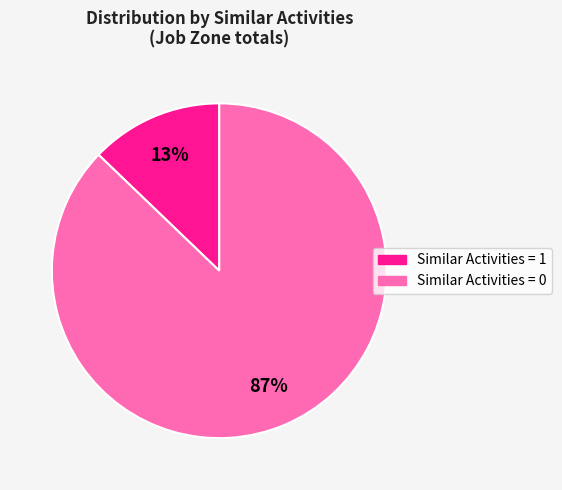

Which has a higher value, Similar Activities = 1 or Similar Activities = 0?

Similar Activities = 0